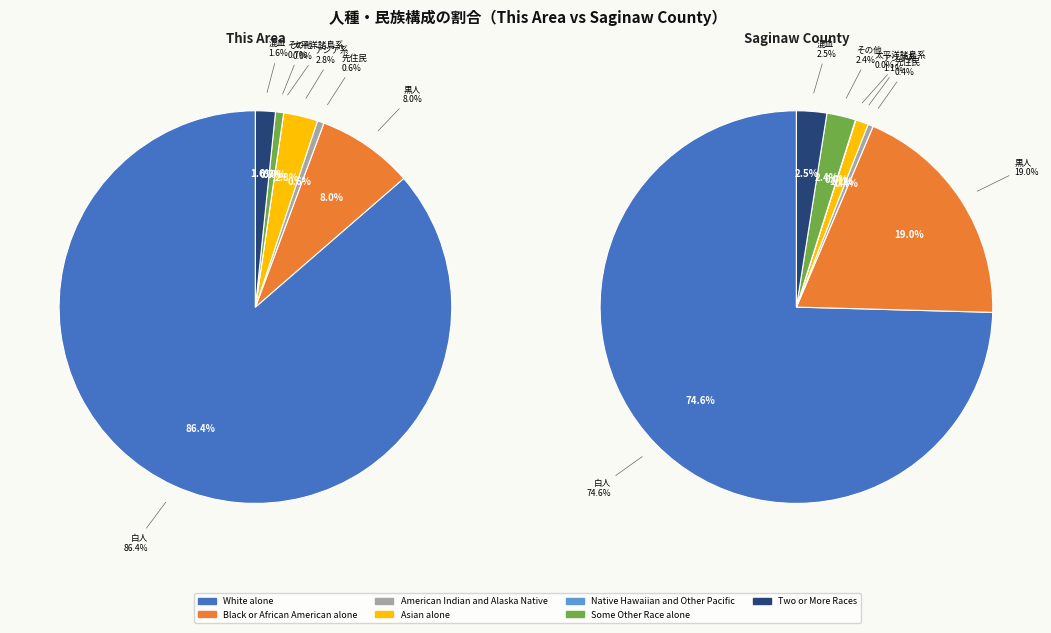

Which category has the smallest portion of the pie?

Native Hawaiian and Other Pacific